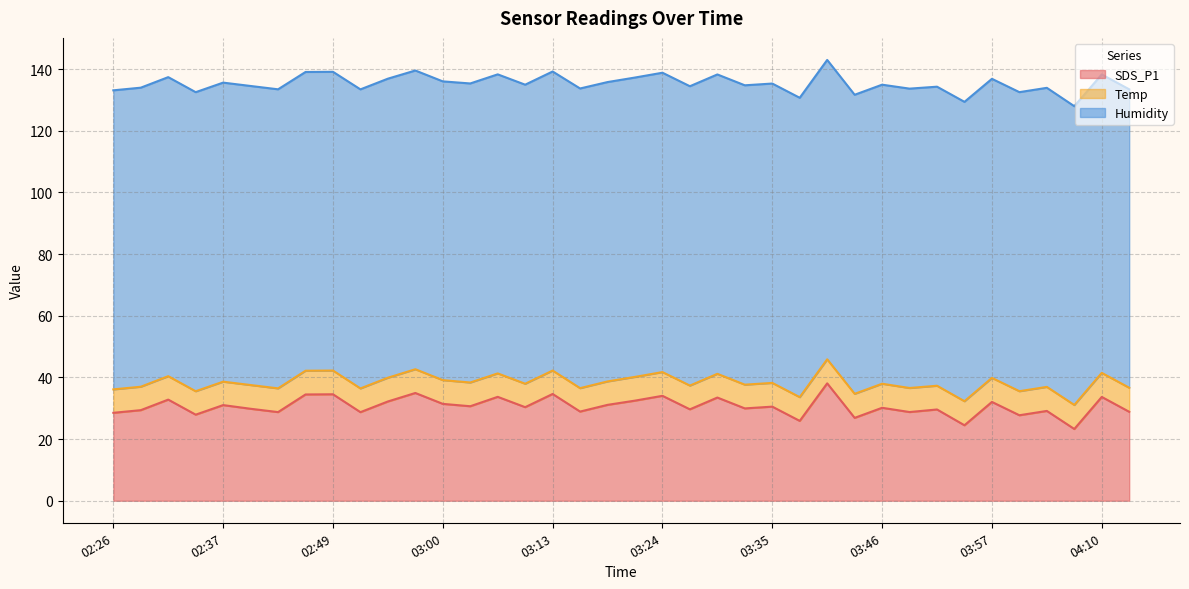

How many lines are shown in the chart?

3